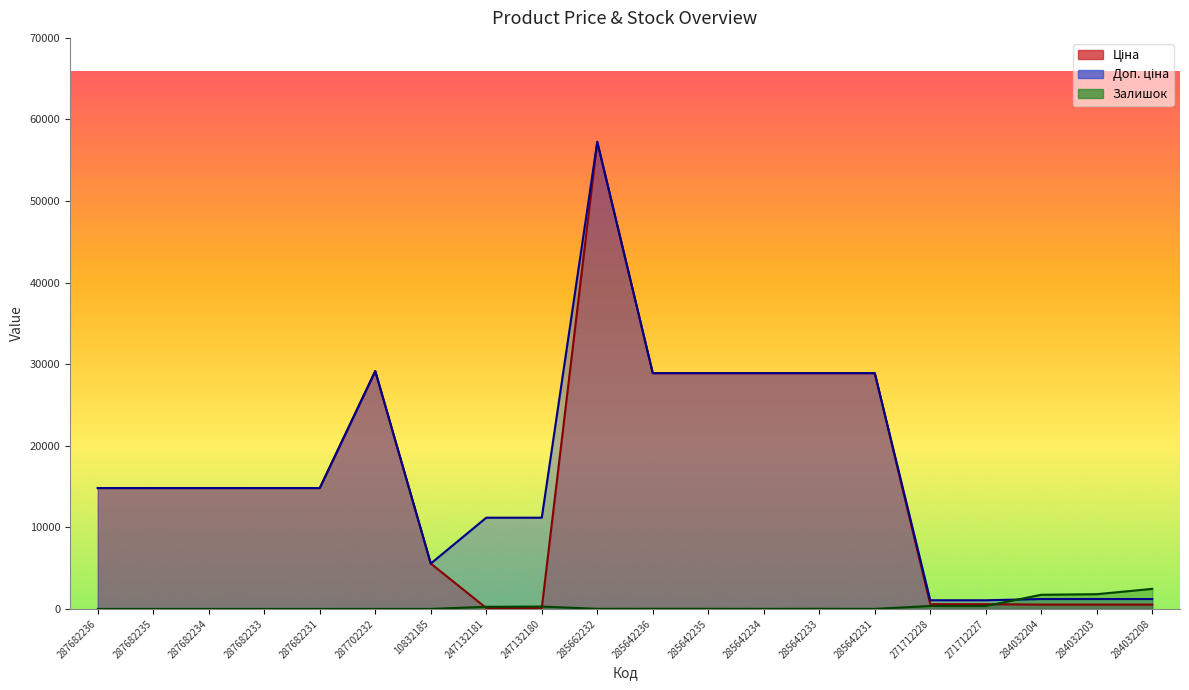

At how many categories does at least one series exceed 55602?

1